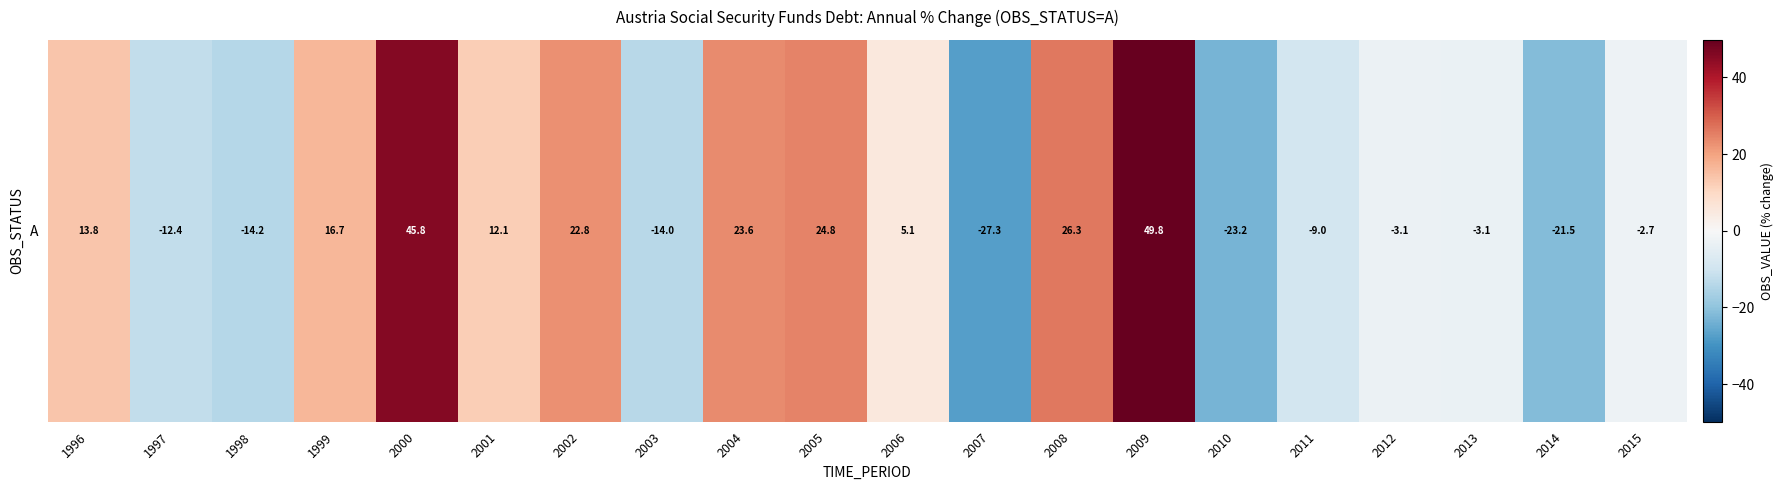

Rank the categories by value from lowest to highest.

2007, 2010, 2014, 1998, 2003, 1997, 2011, 2013, 2012, 2015, 2006, 2001, 1996, 1999, 2002, 2004, 2005, 2008, 2000, 2009